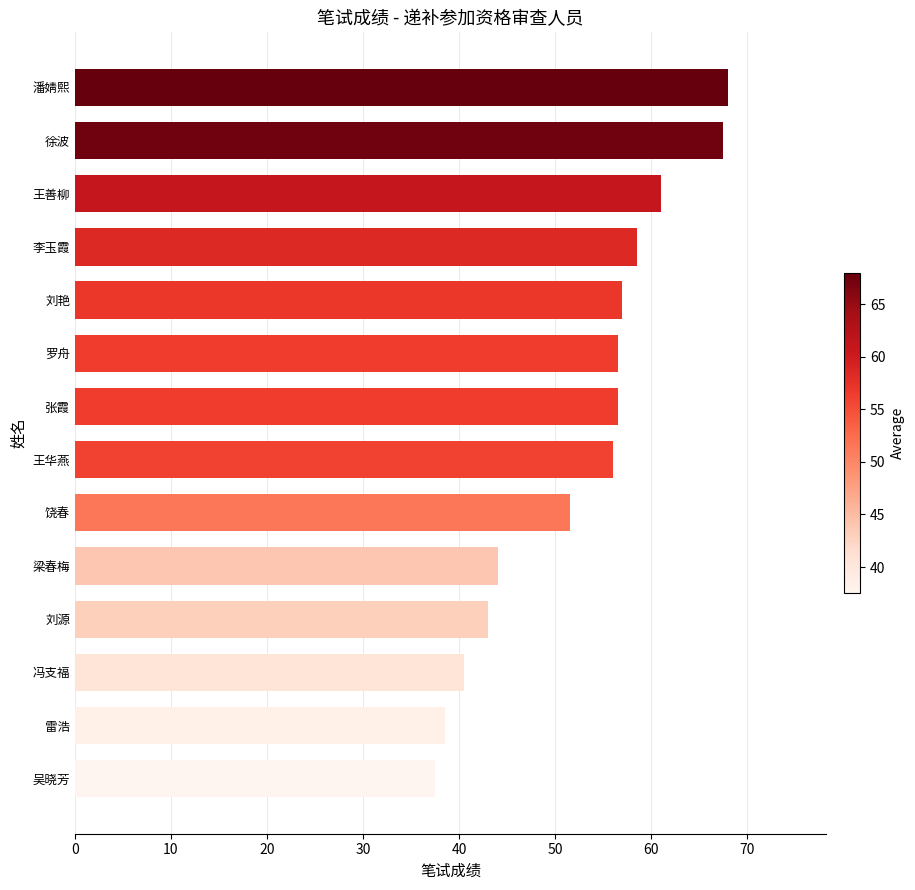

What is the label of the 7th bar from the bottom?

王华燕